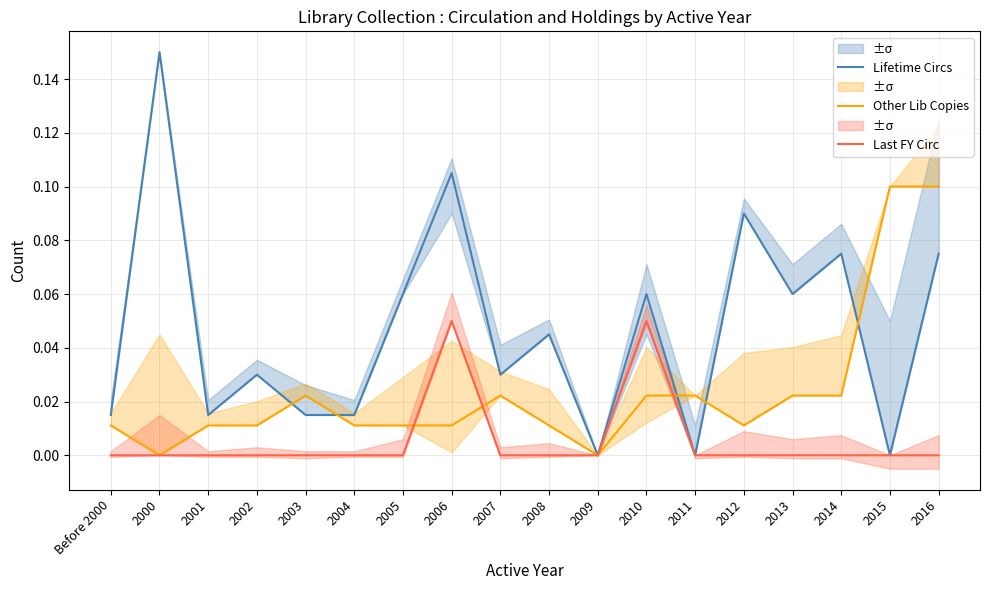

Where is the first local maximum for Last FY Circ?

2006